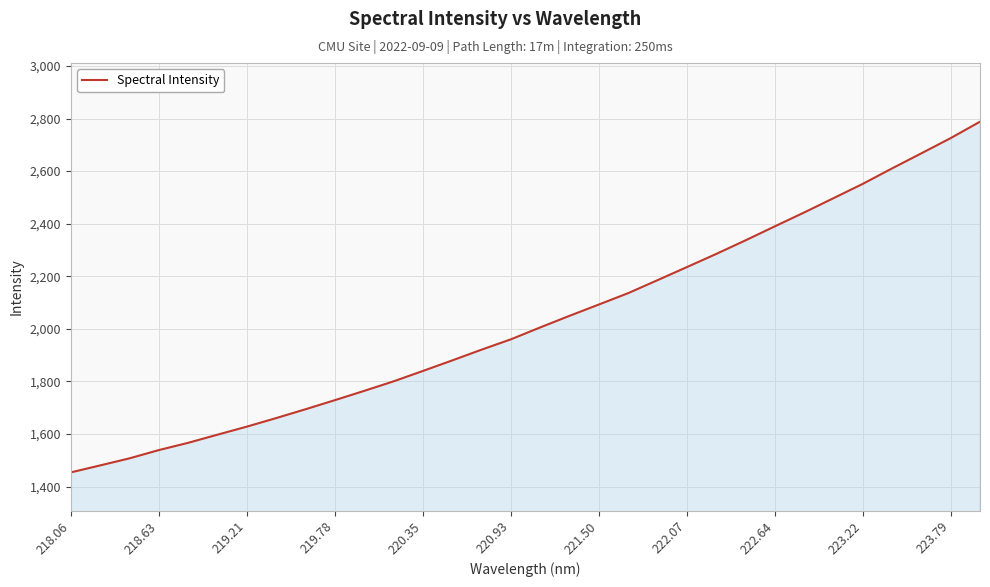

What is the greatest value displayed?

2787.9